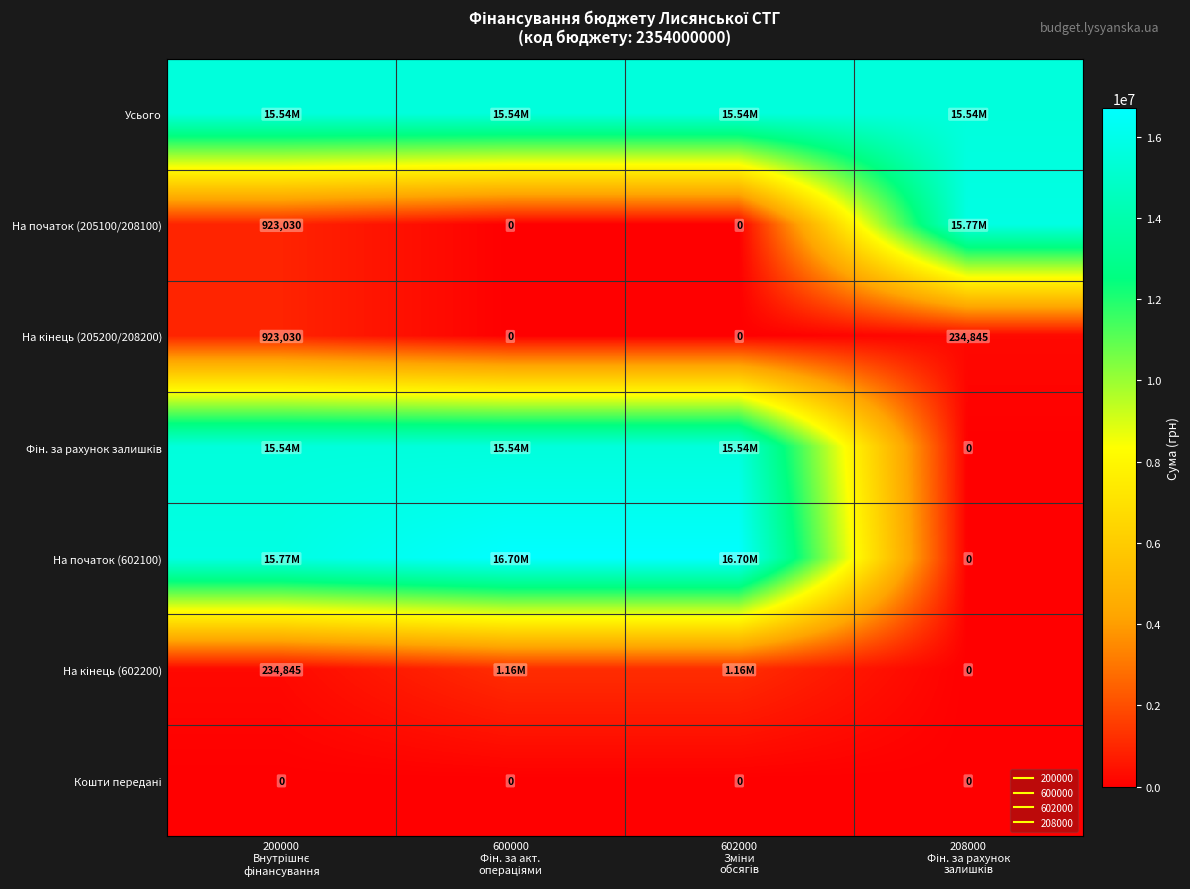

List the labels in order of На кінець (205200/208200) value, smallest first.

600000 Фін. за акт. операціями, 602000 Зміни обсягів, 208000 Фін. за рахунок залишків, 200000 Внутрішнє фінансування